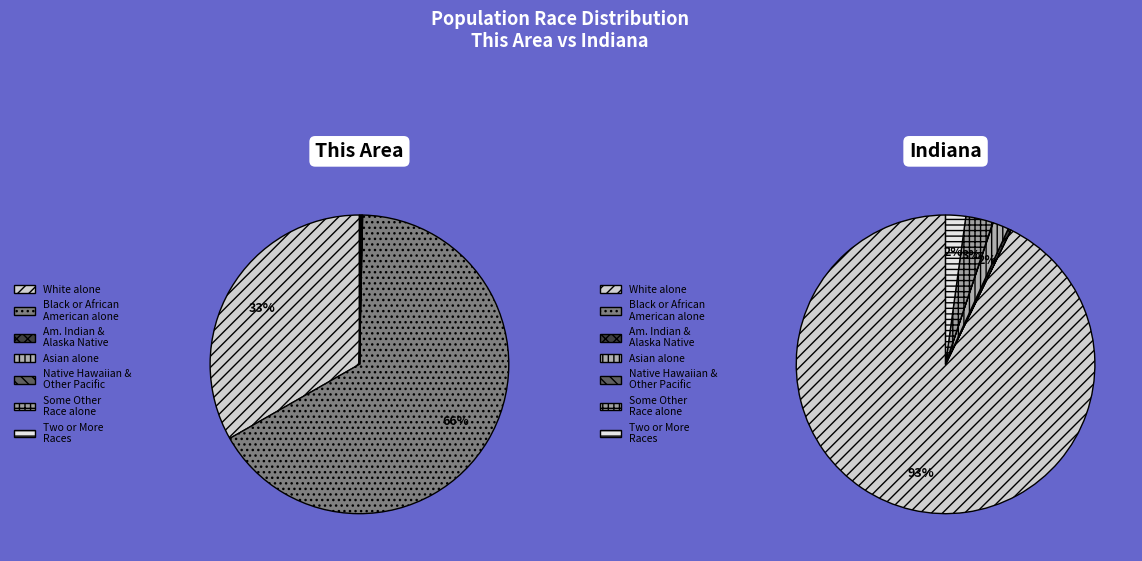

What portion of the pie excludes Native Hawaiian and Other Pacific?

100.0%